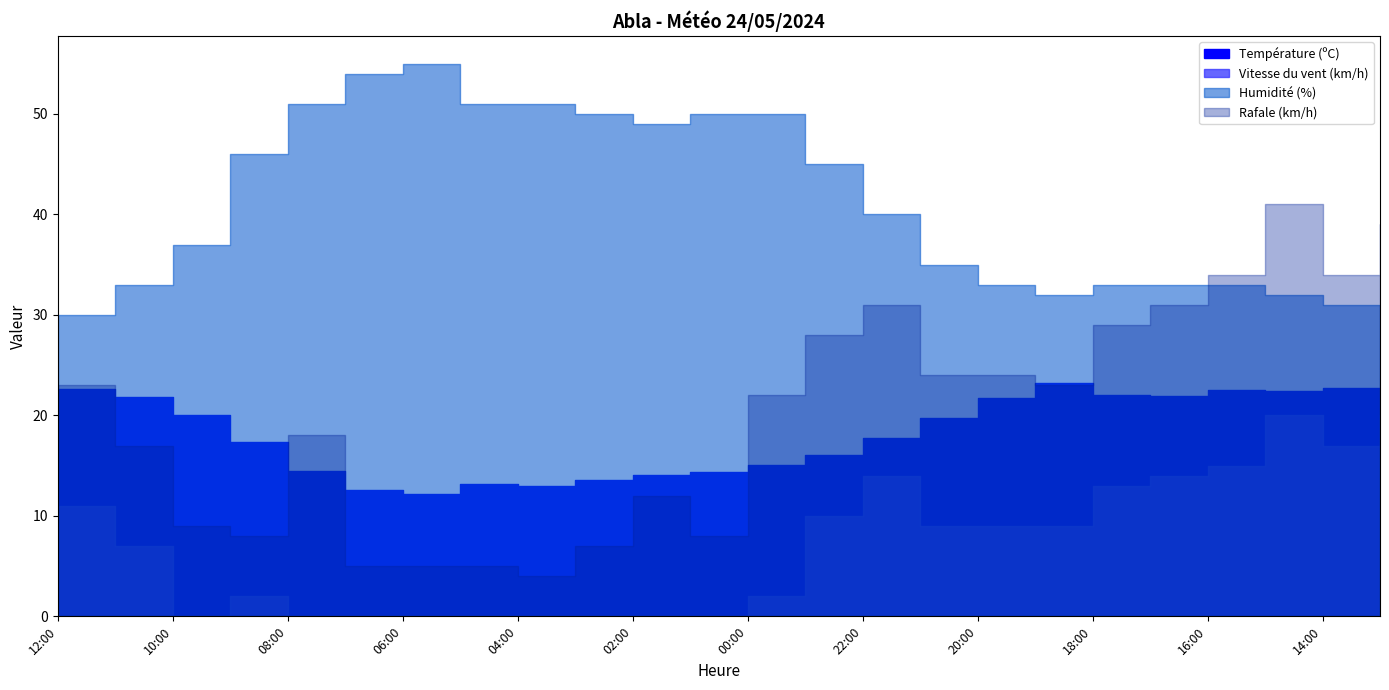

What is the label of the 24th point from the right?

12:00